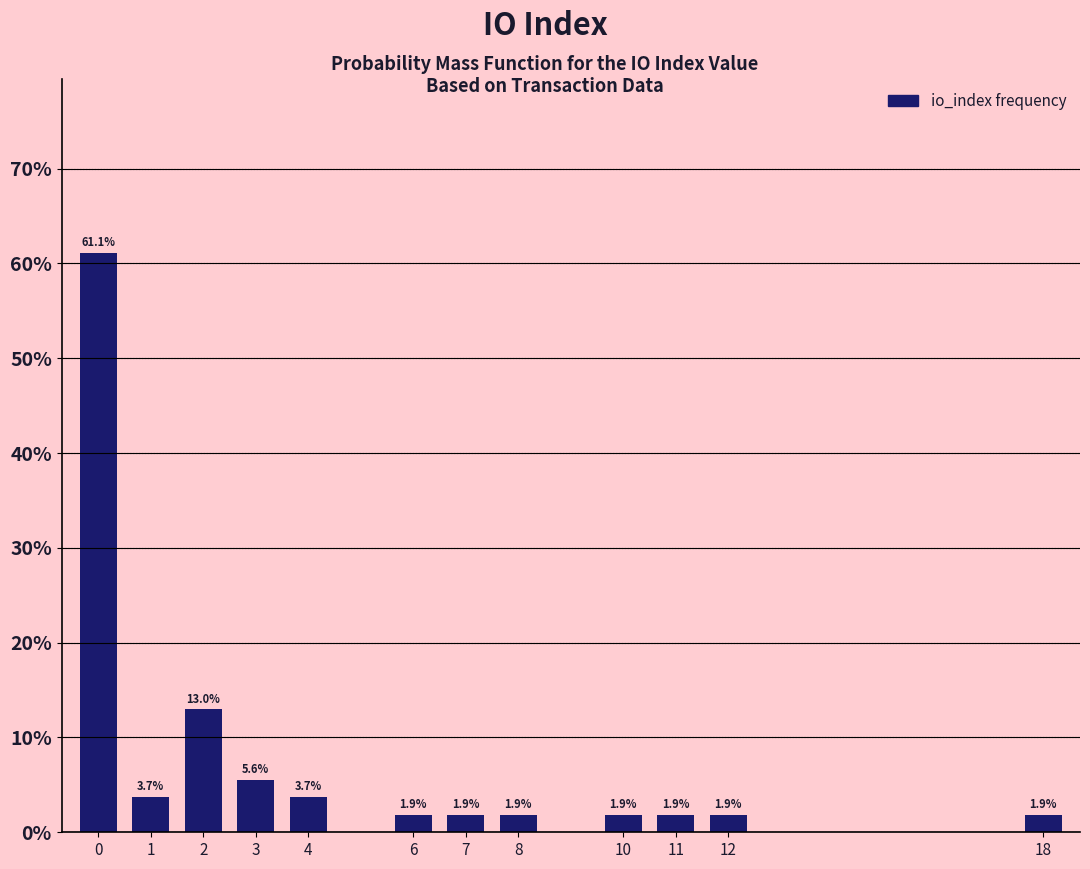

Reading right to left, list all the values displayed in this chart.

1.9	1.9	1.9	1.9	1.9	1.9	1.9	3.7	5.6	13.0	3.7	61.1